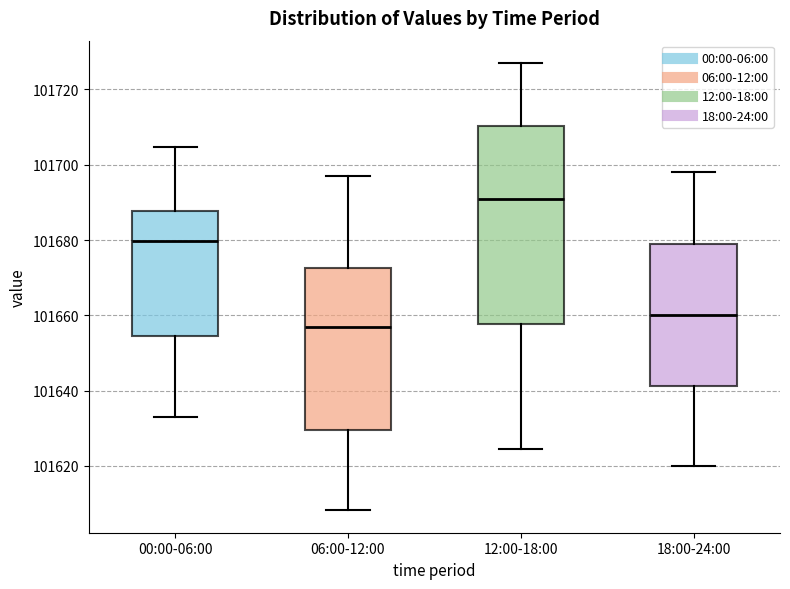

Reading left to right, transcribe this box plot: for each box, give where its median line is, the range the box spans, and where its two whiskers end, as read against the y-axis. The values are not printed on the chart, so give them approximately, as read against the axis.

00:00-06:00: median 101680, box 101654 to 101688, whiskers 101632 to 101704
06:00-12:00: median 101656, box 101630 to 101672, whiskers 101608 to 101698
12:00-18:00: median 101690, box 101658 to 101710, whiskers 101624 to 101728
18:00-24:00: median 101660, box 101642 to 101678, whiskers 101620 to 101698